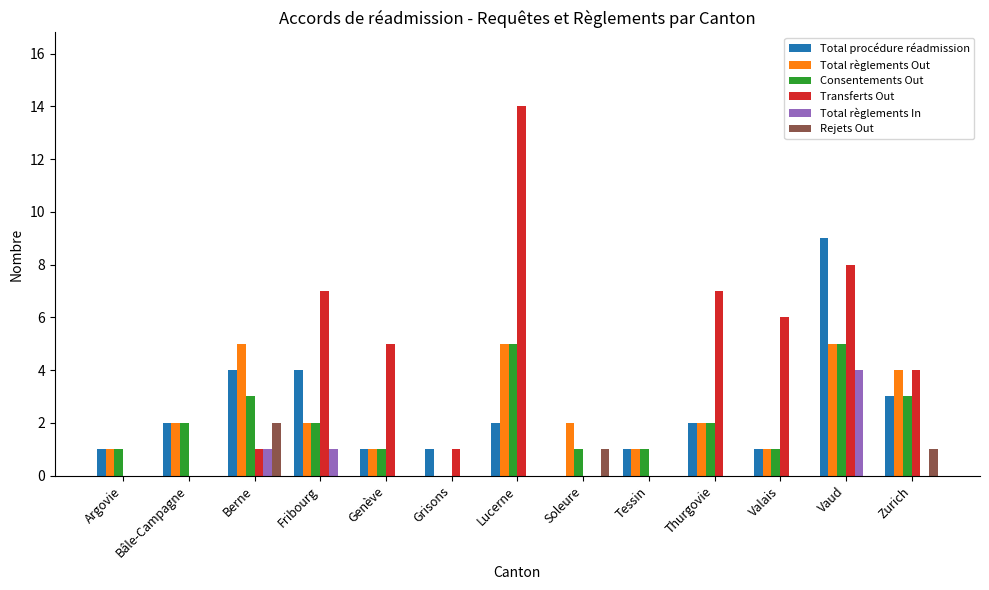

What is the sum of the Total procédure réadmission values at Grisons and Argovie?

2